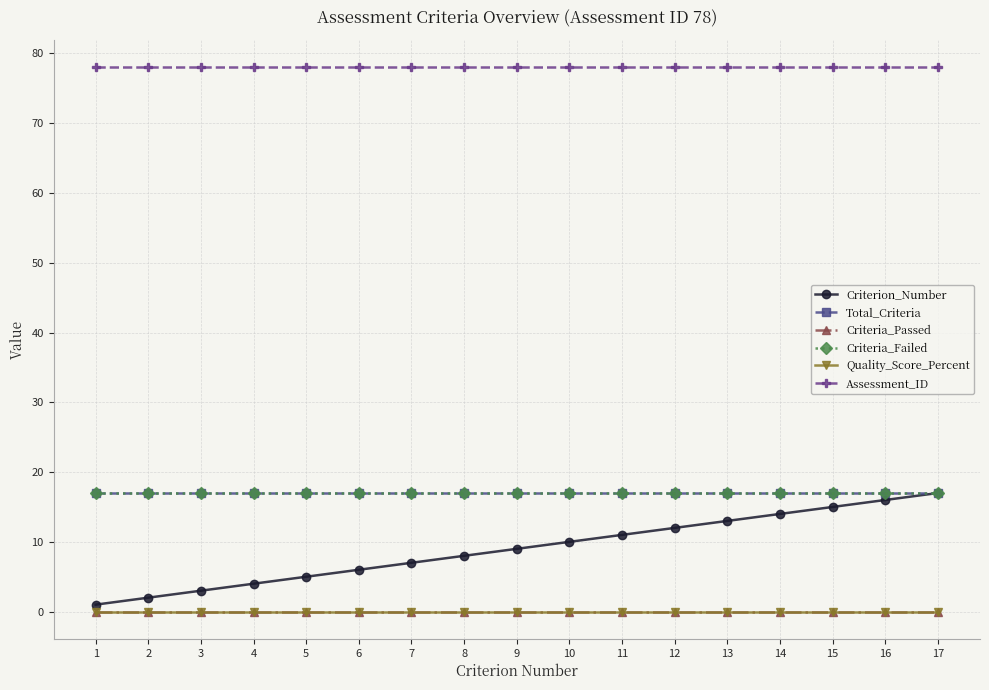

Is this an area chart (filled region under the line)?

No